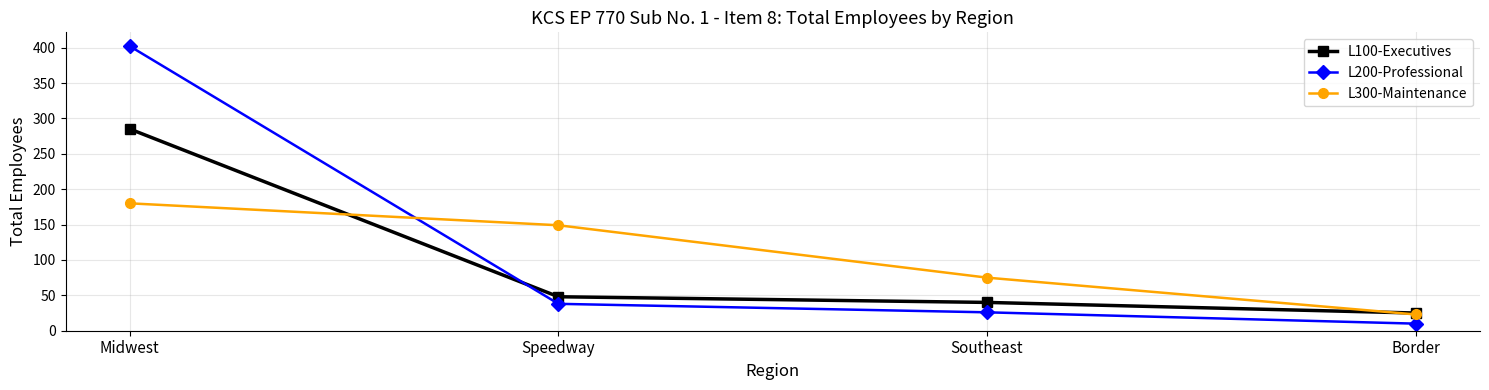

Which series has the largest total across all categories?

L200-Professional